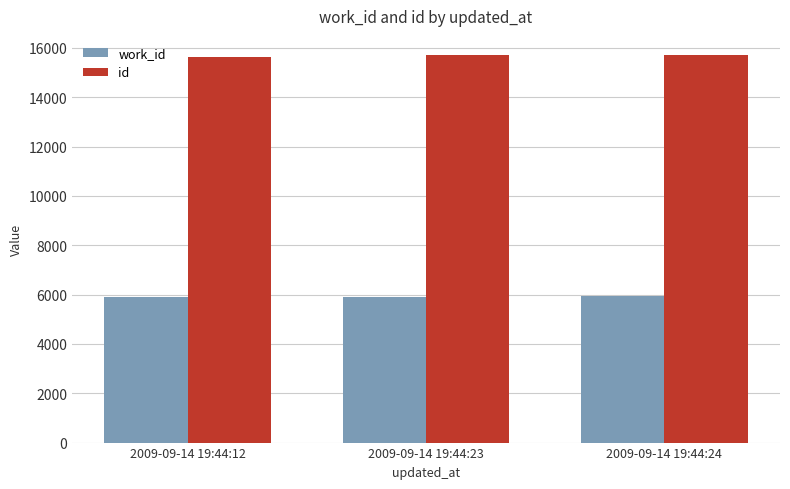

Rank the series at 2009-09-14 19:44:12 from lowest to highest value.

work_id, id